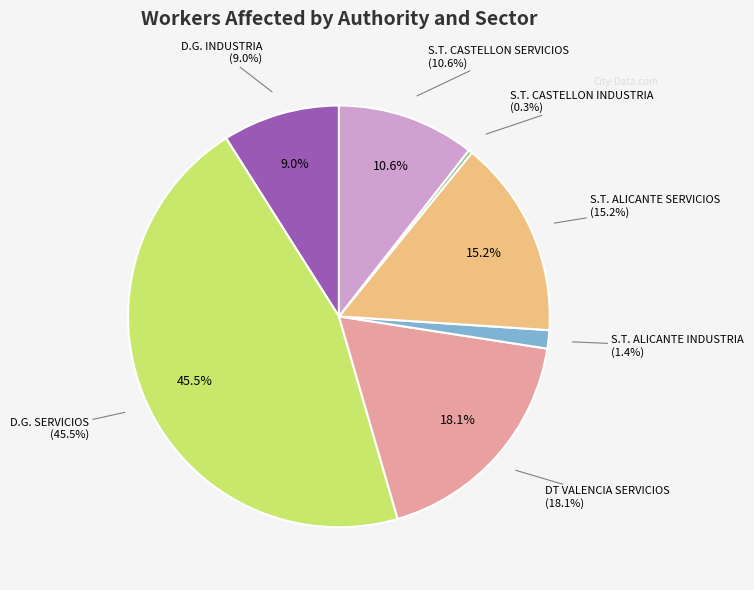

True or false: S.T. ALICANTE INDUSTRIA accounts for 12% of the total.

False